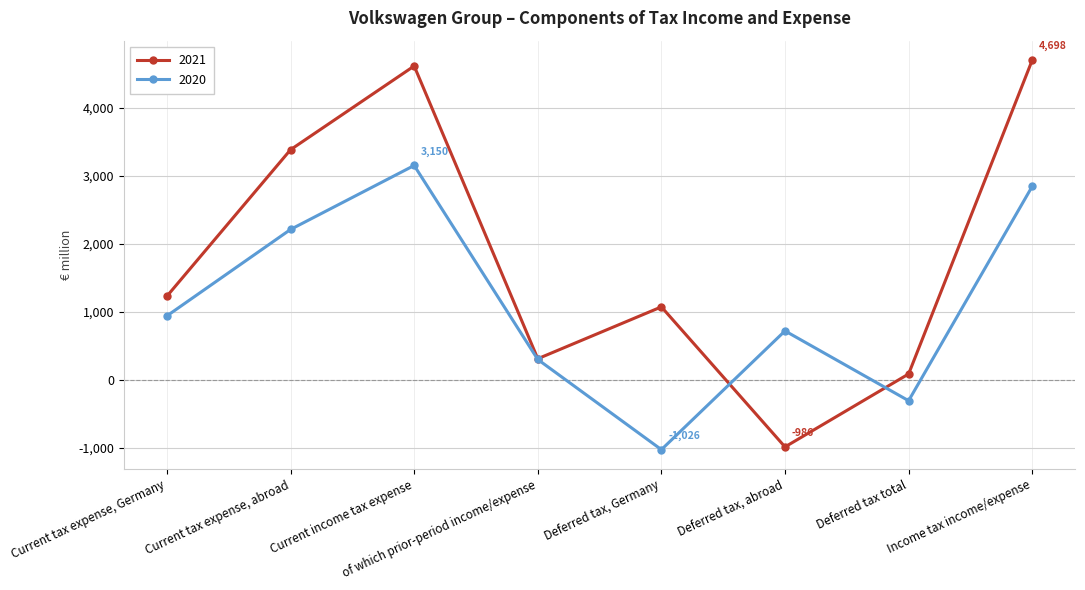

Reading right to left, extract all data points from this chart.

2021: Income tax income/expense=4698	Deferred tax total=86	Deferred tax, abroad=-986	Deferred tax, Germany=1072	of which prior-period income/expense=310	Current income tax expense=4612	Current tax expense, abroad=3382	Current tax expense, Germany=1230
2020: Income tax income/expense=2843	Deferred tax total=-307	Deferred tax, abroad=719	Deferred tax, Germany=-1026	of which prior-period income/expense=299	Current income tax expense=3150	Current tax expense, abroad=2210	Current tax expense, Germany=940